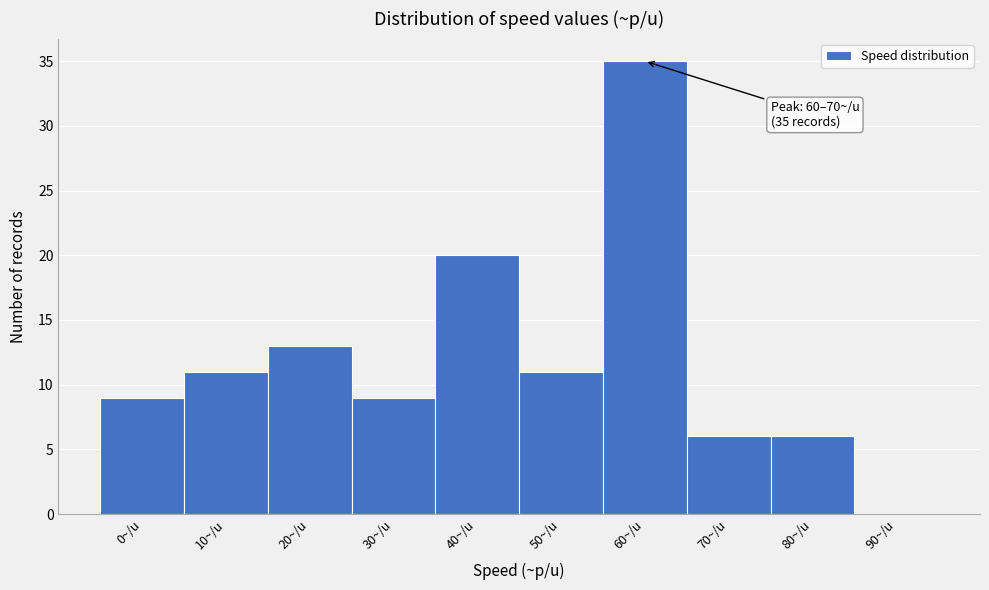

Reading right to left, list all the values displayed in this chart.

90~/u=0	80~/u=6	70~/u=6	60~/u=35	50~/u=11	40~/u=20	30~/u=9	20~/u=13	10~/u=11	0~/u=9